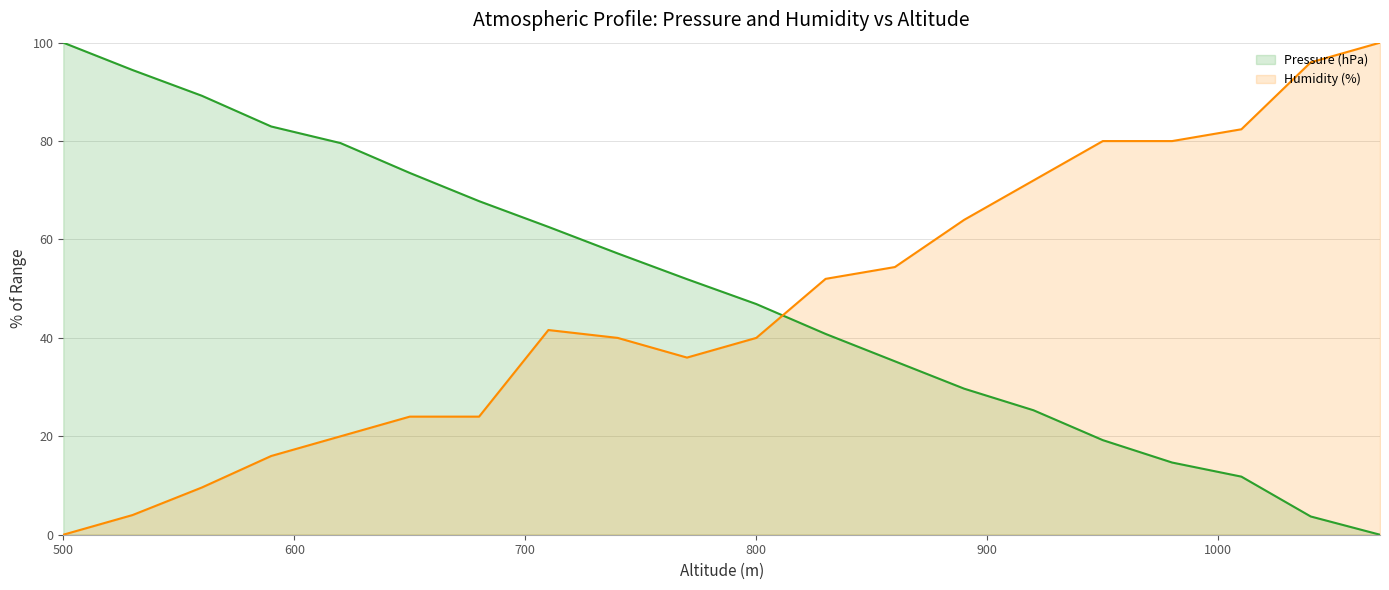

Does the chart display data point markers on the line(s)?

No